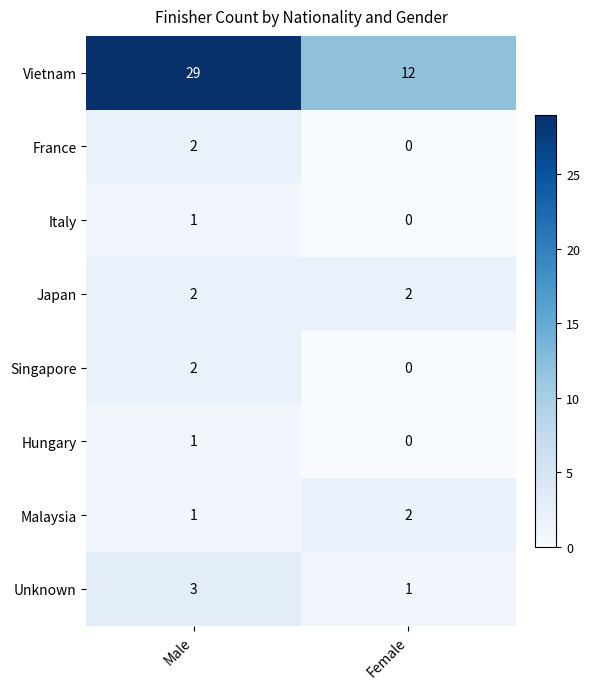

Which series changed the most between Male and Female?

Vietnam